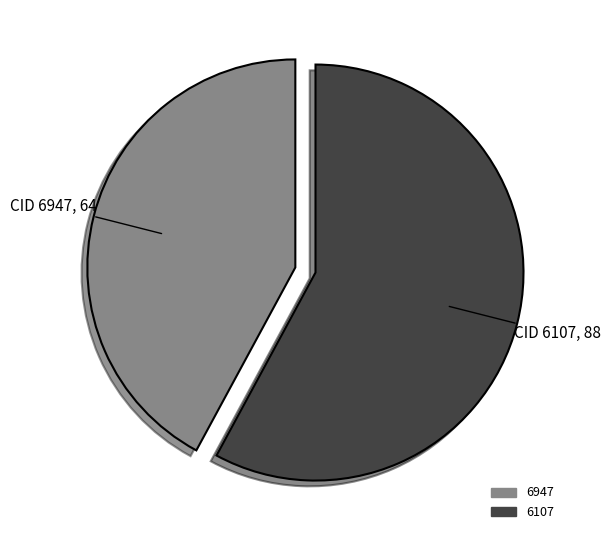

What is the largest slice in the pie chart?

6107